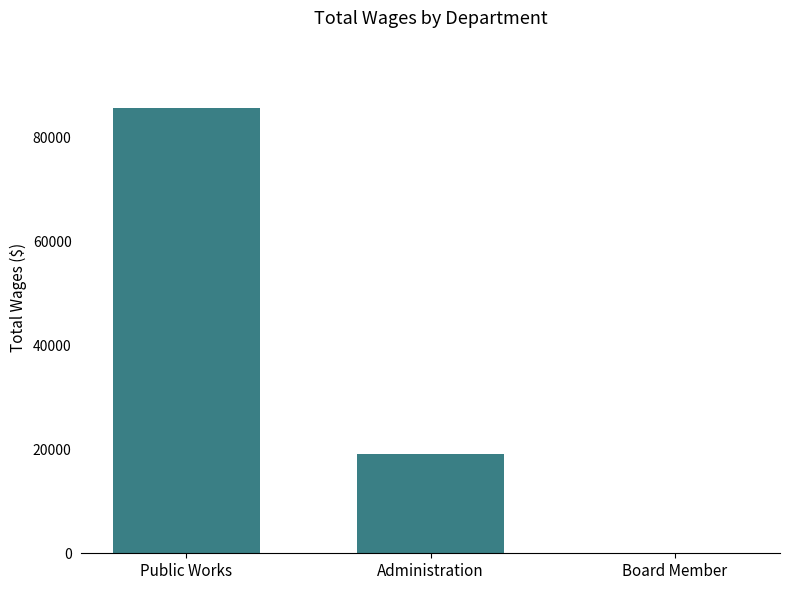

At which category does the chart reach its peak across all series?

Public Works